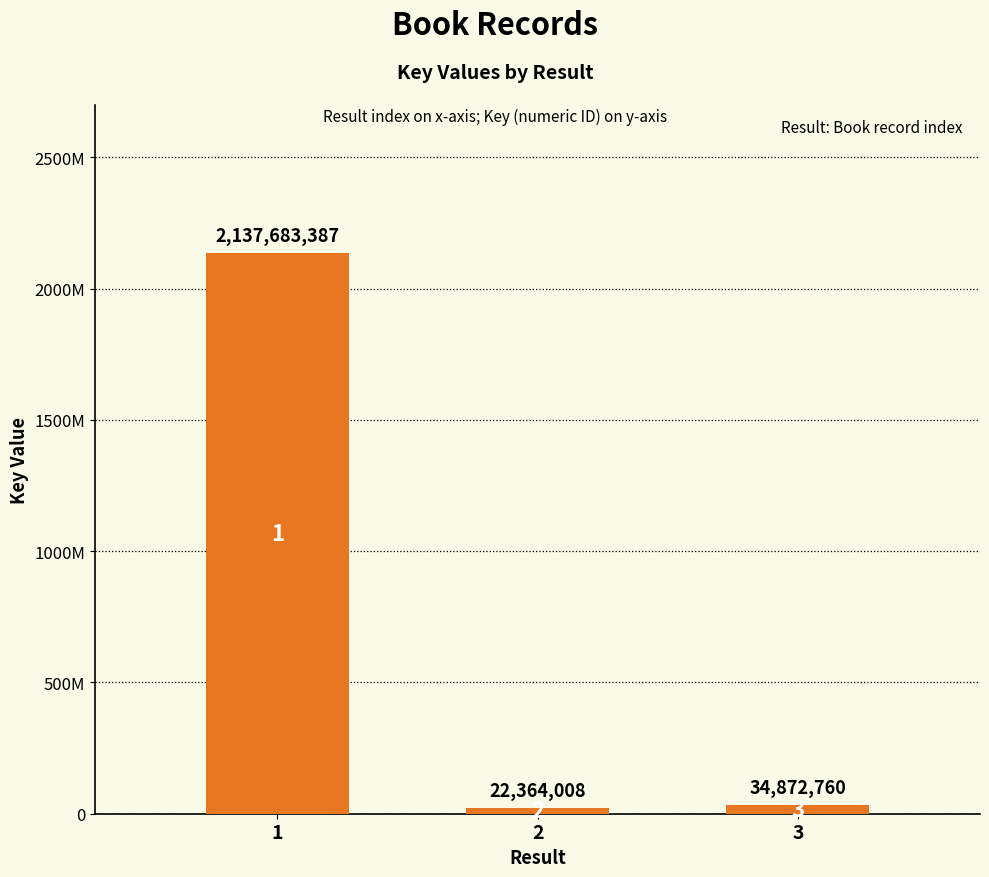

What is the smallest value displayed?

22364008